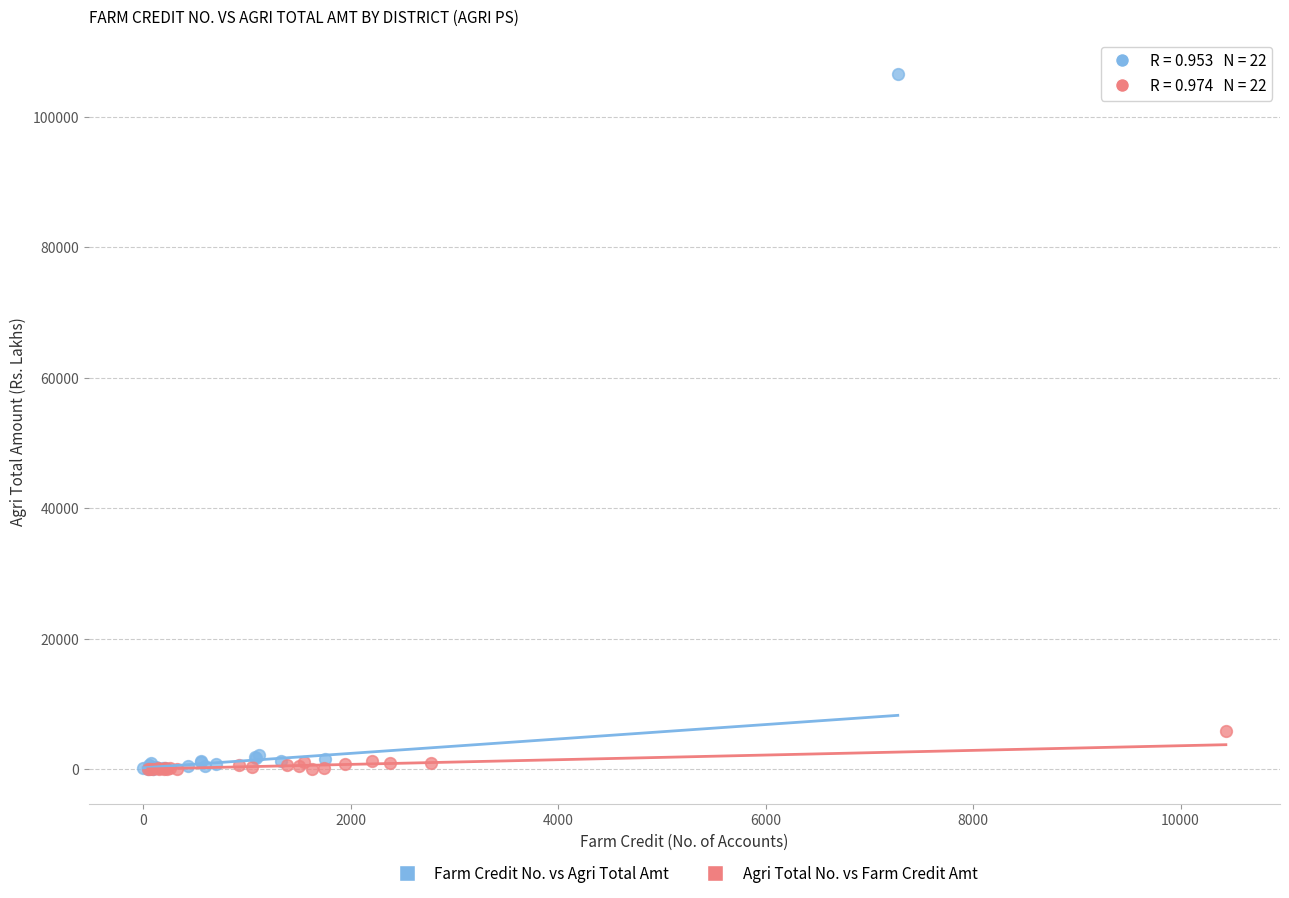

Which series has the largest Y range (max minus min)?

Farm Credit No. vs Agri Total Amt